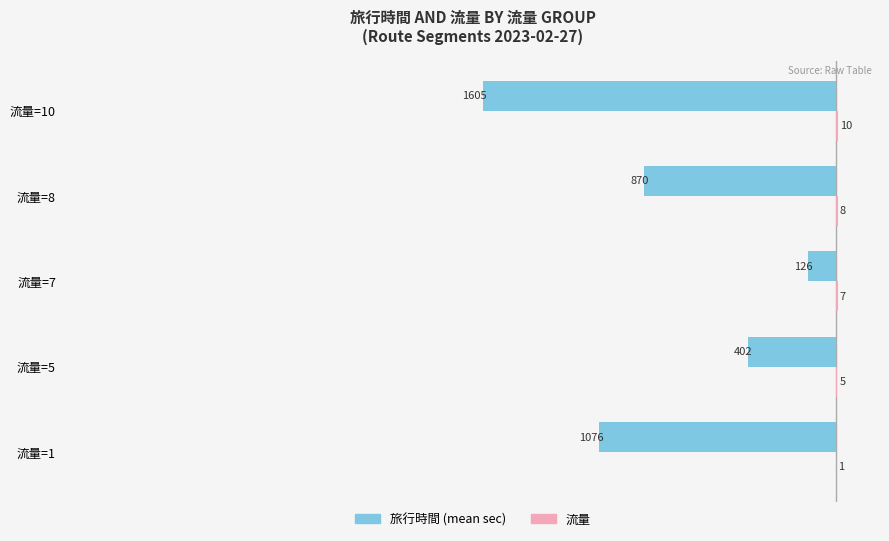

What is the maximum value shown in the chart?

10.0